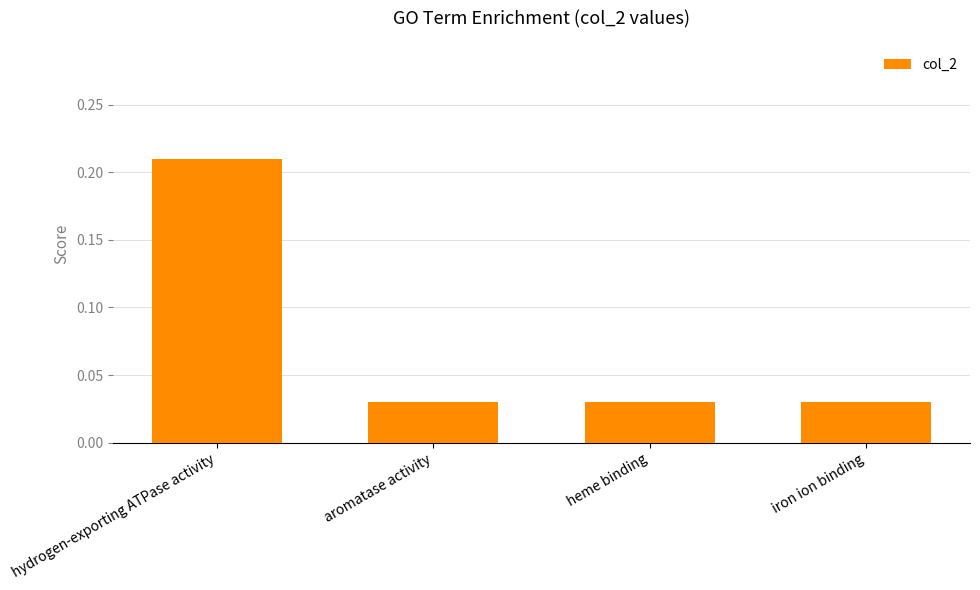

Does the chart contain stacked bars?

No